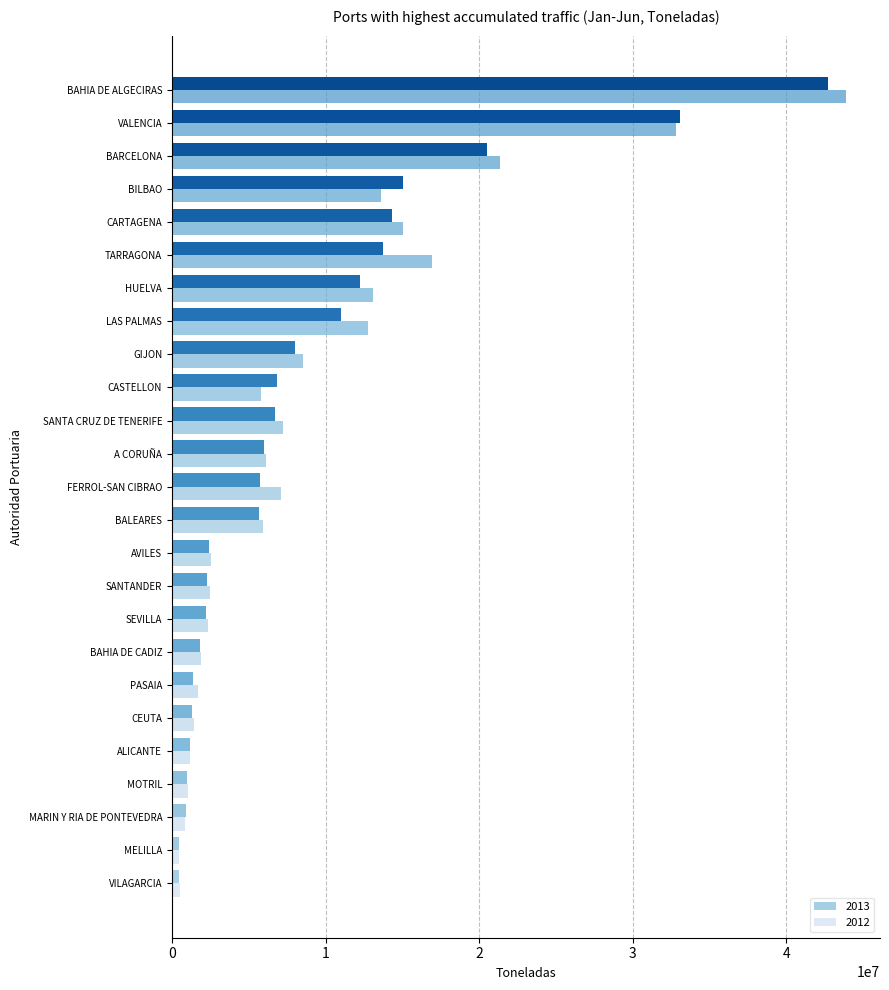

How many categories are shown in the chart?

25